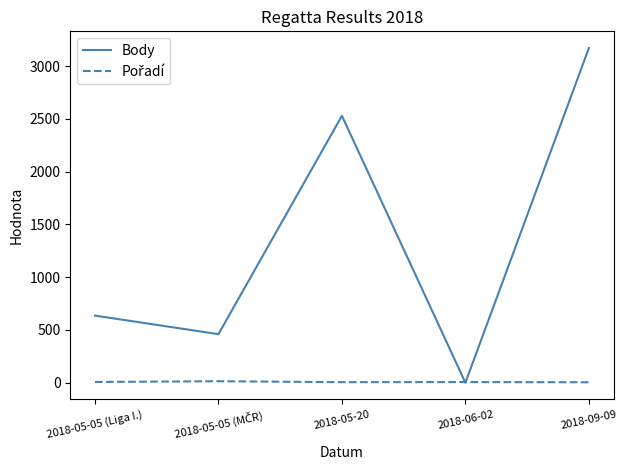

The value of Body at 2018-06-02 is 0. True or false?

True